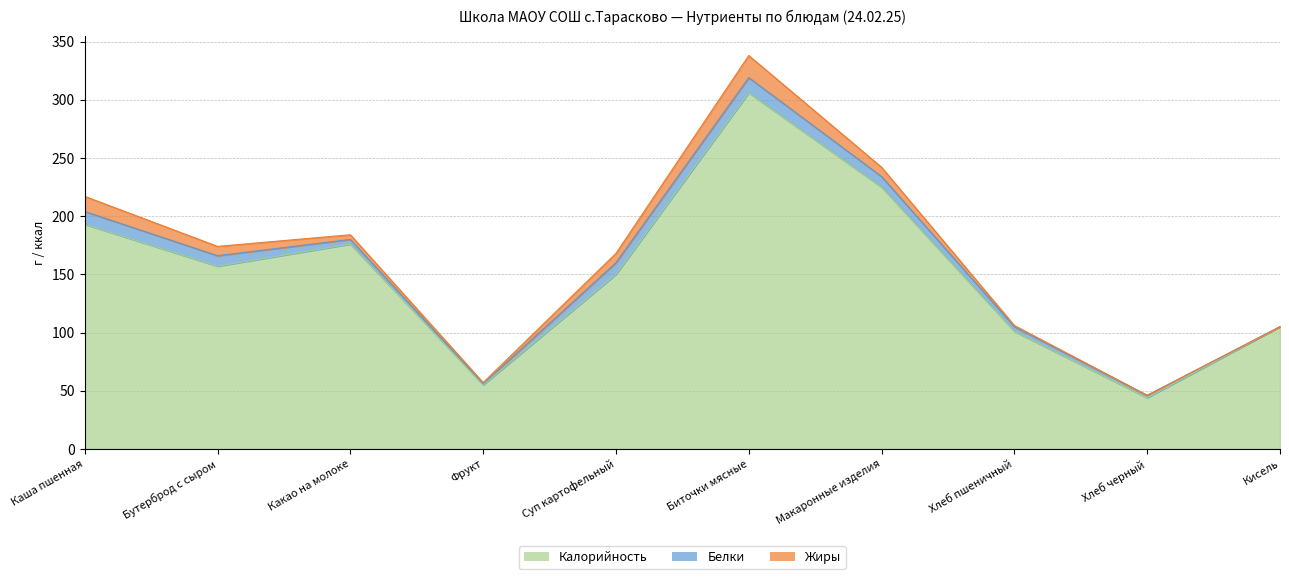

Which series has the largest total across all categories?

Калорийность